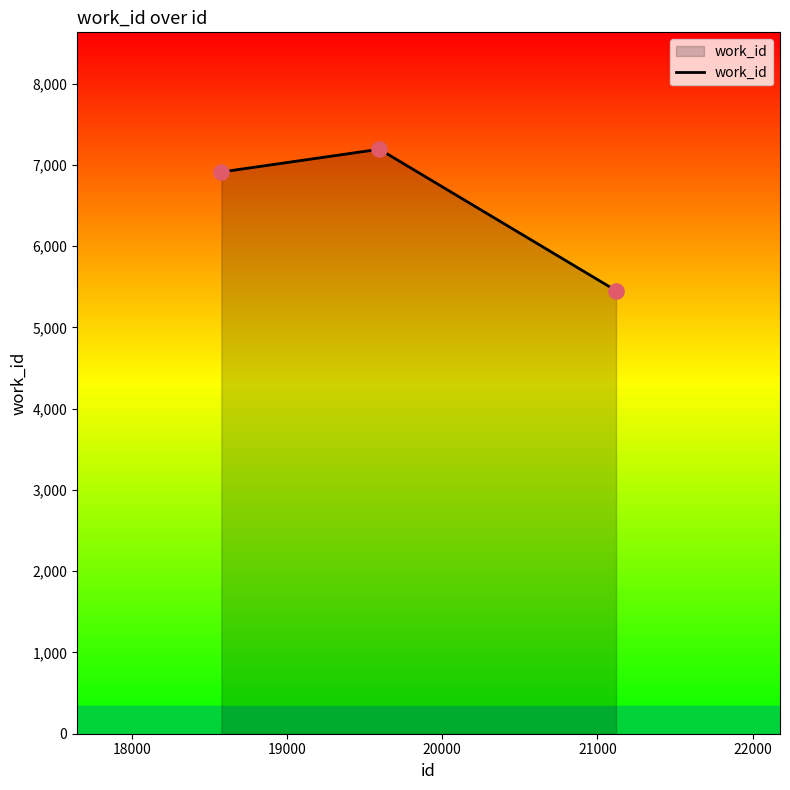

What is the difference between the maximum and minimum values?

1740